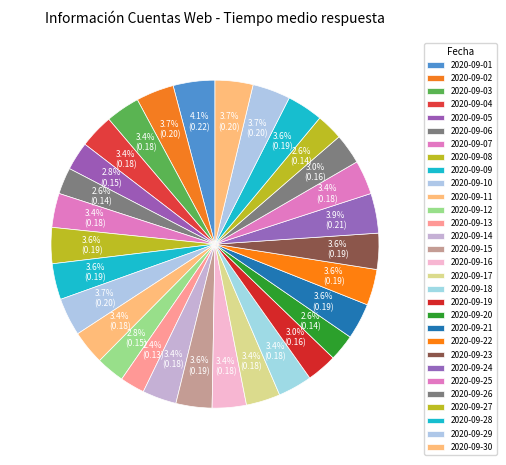

Rank the categories by value from lowest to highest.

2020-09-13, 2020-09-06, 2020-09-20, 2020-09-27, 2020-09-05, 2020-09-12, 2020-09-19, 2020-09-26, 2020-09-03, 2020-09-04, 2020-09-07, 2020-09-11, 2020-09-14, 2020-09-16, 2020-09-17, 2020-09-18, 2020-09-25, 2020-09-08, 2020-09-09, 2020-09-15, 2020-09-21, 2020-09-22, 2020-09-23, 2020-09-28, 2020-09-02, 2020-09-10, 2020-09-29, 2020-09-30, 2020-09-24, 2020-09-01